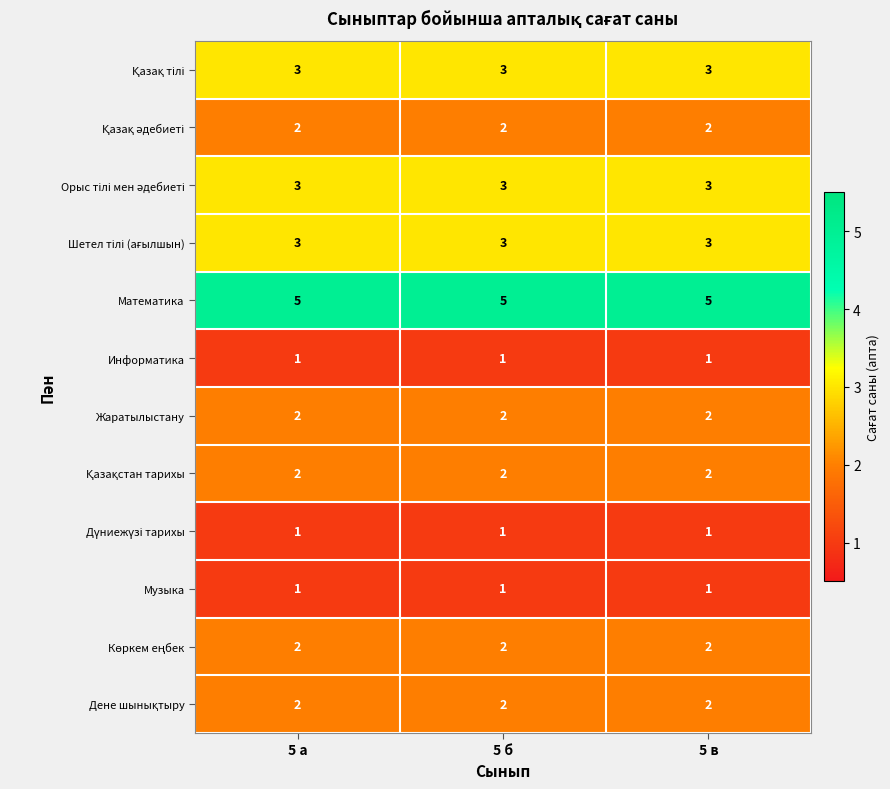

What is the maximum value shown in the chart?

5